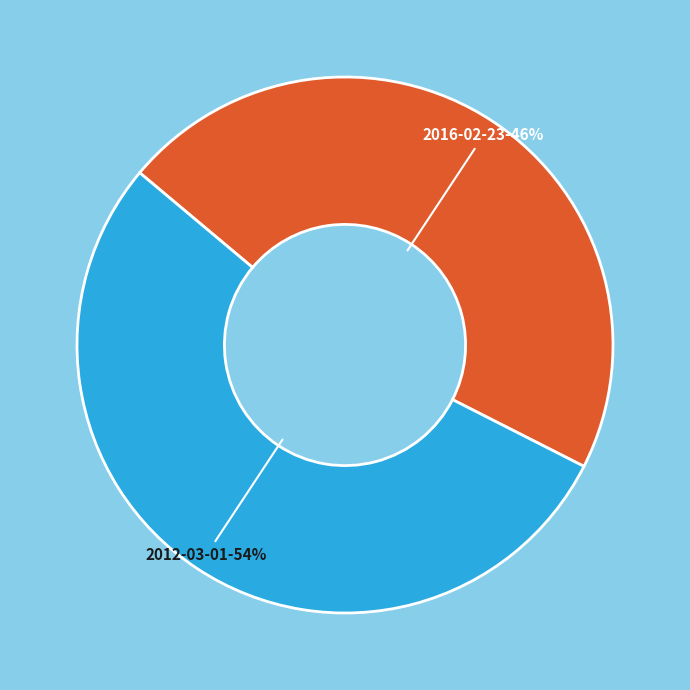

What percentage is the 2012-03-01 slice, to the nearest percent?

54%